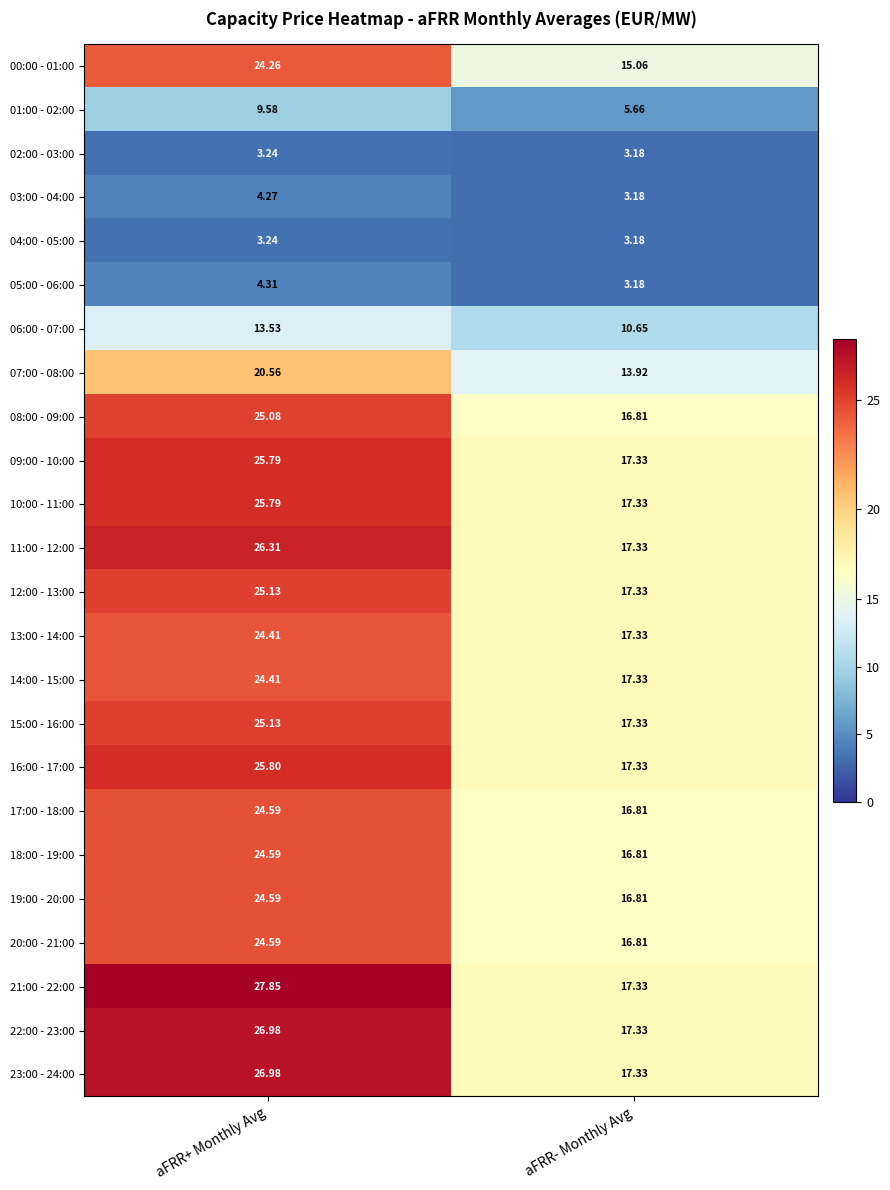

Rank the categories by 17:00 - 18:00 value from lowest to highest.

aFRR- Monthly Avg, aFRR+ Monthly Avg